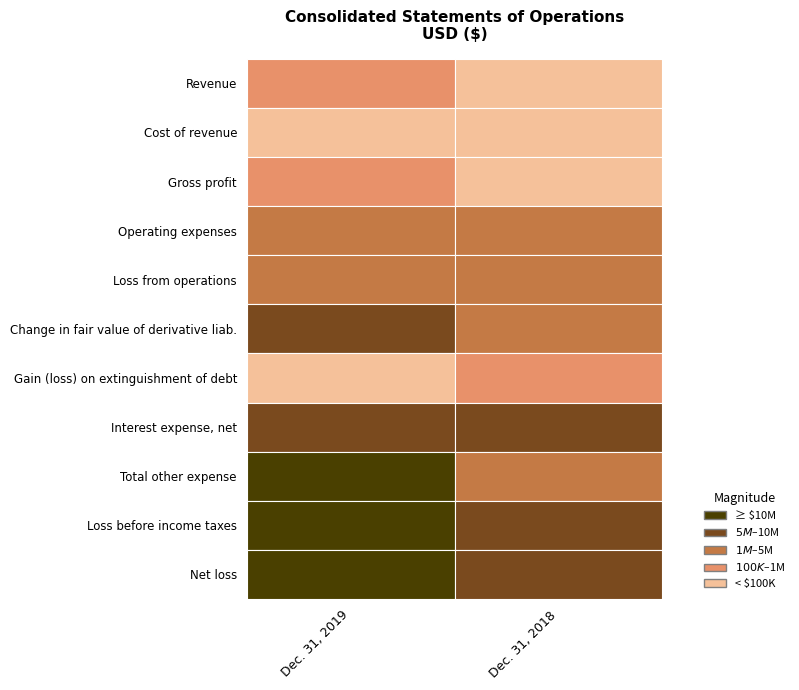

How many data points in Revenue are less than 310164?

1